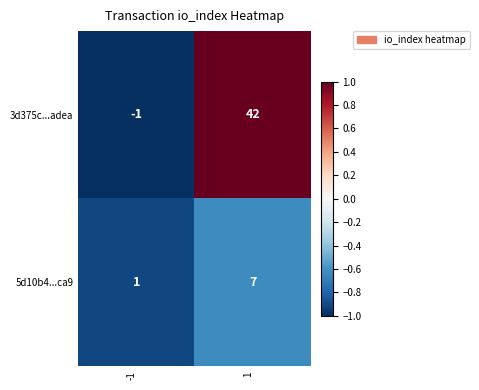

Rank the series by their maximum value, from lowest to highest.

5d10b4...ca9, 3d375c...adea